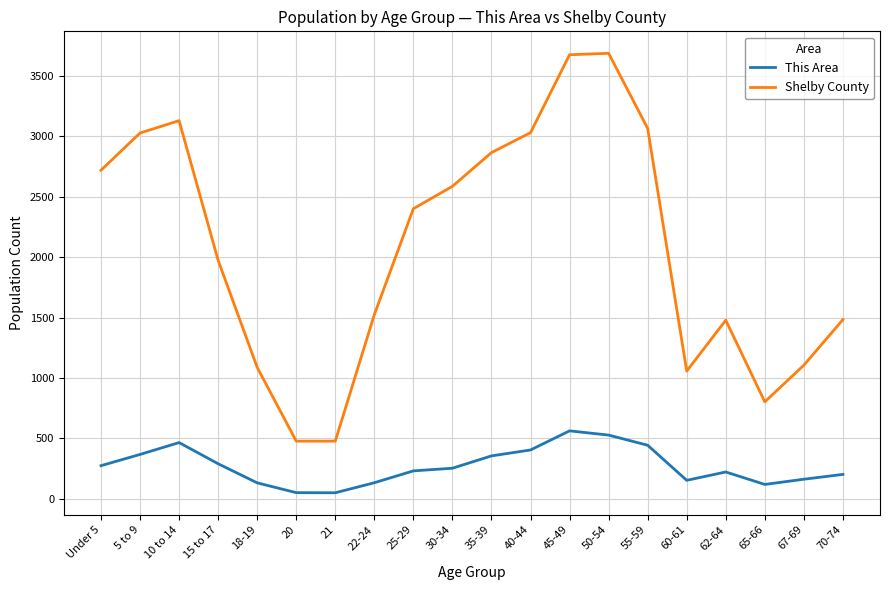

At 70-74, list the series in order from smallest to largest.

This Area, Shelby County